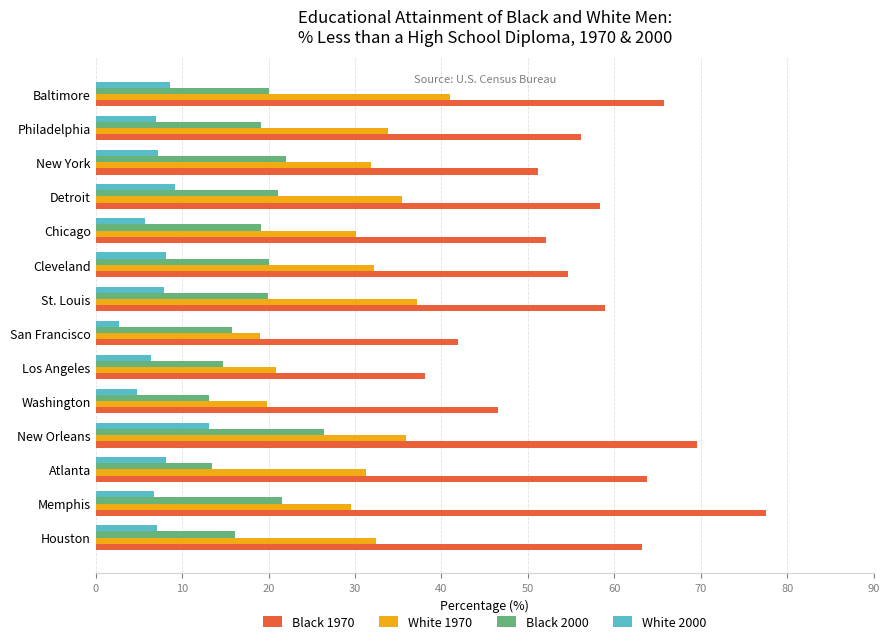

How many distinct data groups are displayed?

4